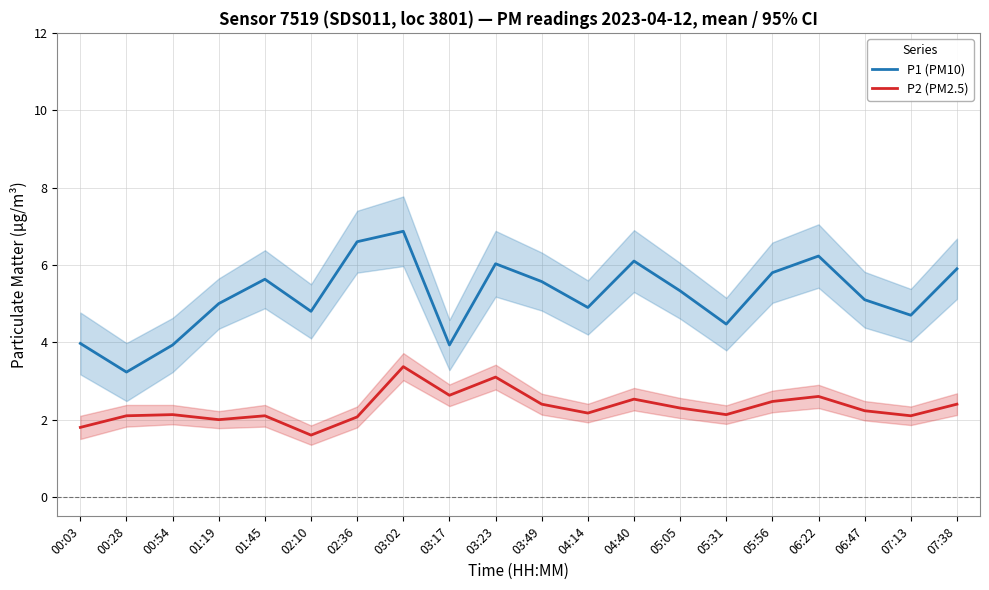

Where does the P2 (PM2.5) series first go above 2?

00:28